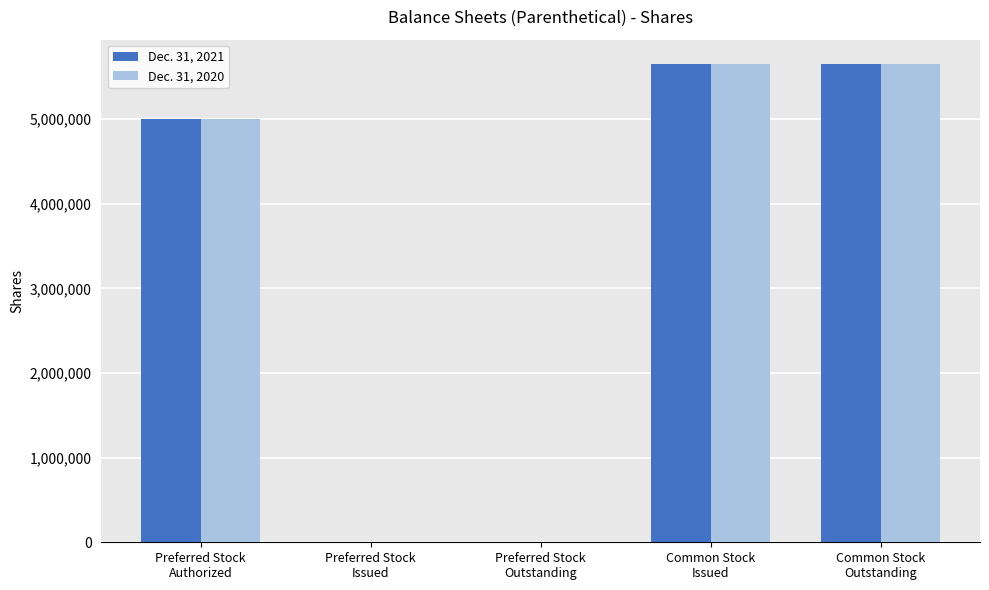

True or false: Dec. 31, 2021 has a value of 1899799 at Common Stock
Issued.

False